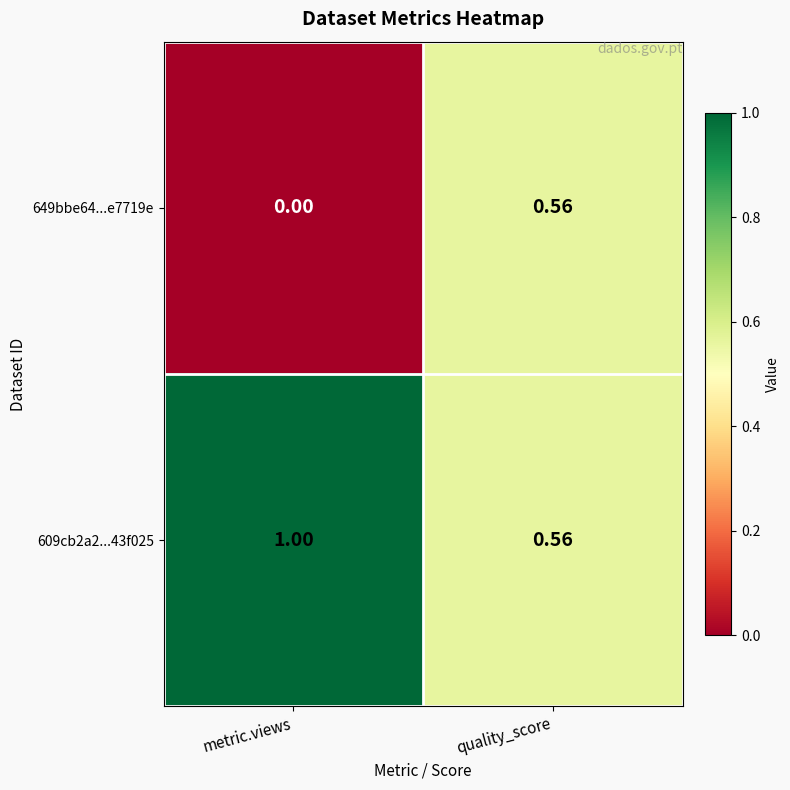

Is the value of 649bbe64...e7719e at quality_score greater than the value of 609cb2a2...43f025 at metric.views?

No